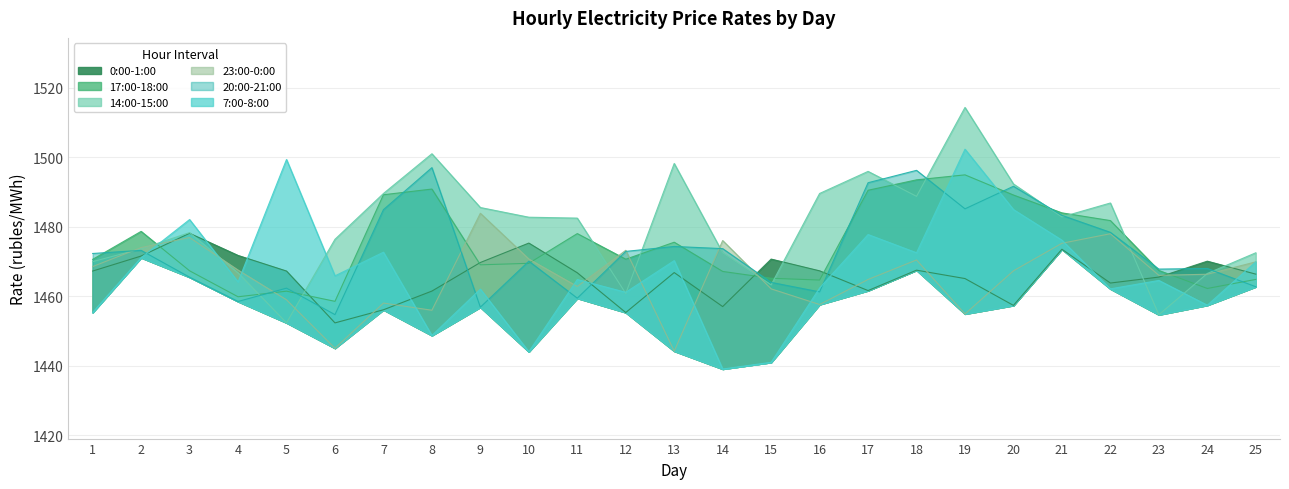

Reading left to right, extract all data points from this chart.

0:00-1:00: 1467.3	1471.6	1478.1	1471.8	1467.3	1452.3	1456.1	1461.5	1469.7	1475.3	1466.8	1455.3	1466.8	1457.0	1470.7	1467.3	1461.6	1467.5	1465.1	1457.4	1473.5	1463.8	1465.5	1470.1	1466.4
17:00-18:00: 1470.6	1478.7	1467.3	1459.9	1461.5	1458.5	1489.2	1490.8	1469.0	1469.5	1478.0	1470.7	1475.5	1467.2	1465.2	1464.7	1490.5	1493.5	1494.9	1489.1	1484.0	1481.8	1467.4	1462.2	1464.8
14:00-15:00: 1470.0	1473.7	1478.3	1466.8	1452.4	1476.4	1489.6	1501.0	1485.5	1482.7	1482.5	1460.8	1498.2	1472.5	1463.3	1489.6	1495.9	1488.7	1514.3	1492.3	1482.8	1486.8	1454.7	1466.6	1472.5
23:00-0:00: 1468.5	1474.0	1476.9	1467.5	1459.0	1445.1	1458.0	1456.0	1483.9	1470.7	1462.8	1473.2	1444.2	1476.0	1462.1	1457.6	1464.8	1470.5	1454.9	1467.3	1475.2	1478.0	1466.0	1466.3	1469.9
20:00-21:00: 1472.3	1473.2	1465.5	1458.5	1462.3	1454.7	1484.9	1497.0	1456.9	1470.1	1459.5	1472.9	1474.3	1473.7	1464.0	1461.3	1492.7	1496.2	1485.2	1491.6	1483.3	1478.4	1467.8	1468.0	1462.8
7:00-8:00: 1455.4	1471.1	1482.1	1464.1	1499.3	1465.9	1472.7	1448.7	1462.1	1444.1	1464.8	1461.2	1470.3	1439.1	1441.0	1462.4	1477.8	1472.5	1502.3	1484.9	1476.1	1462.1	1464.6	1457.4	1469.9